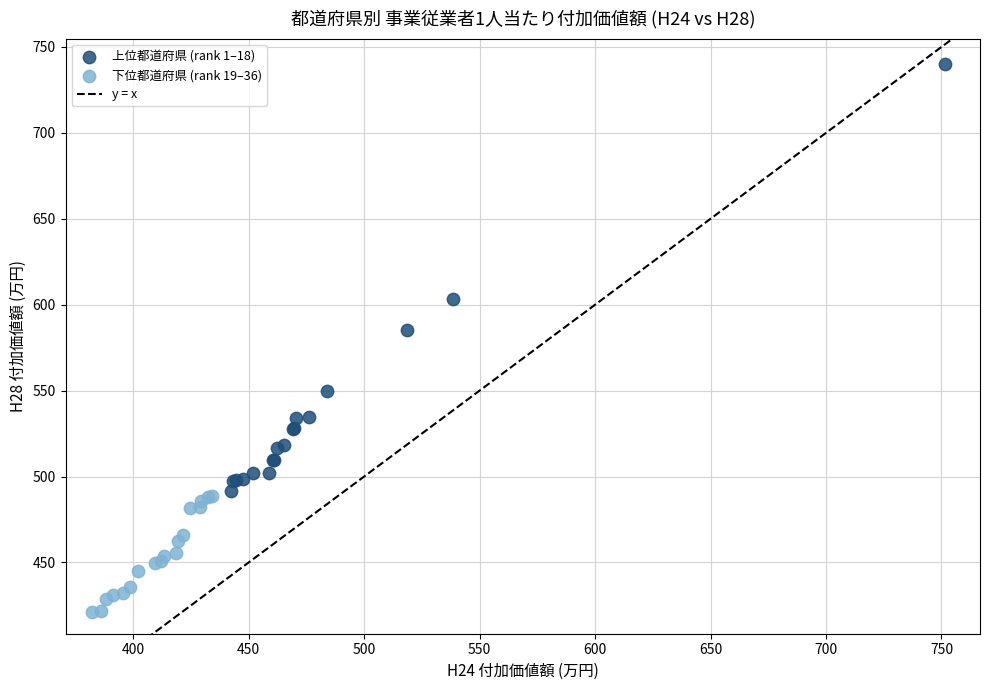

Which series reaches the maximum Y coordinate?

上位都道府県 (rank 1–18)